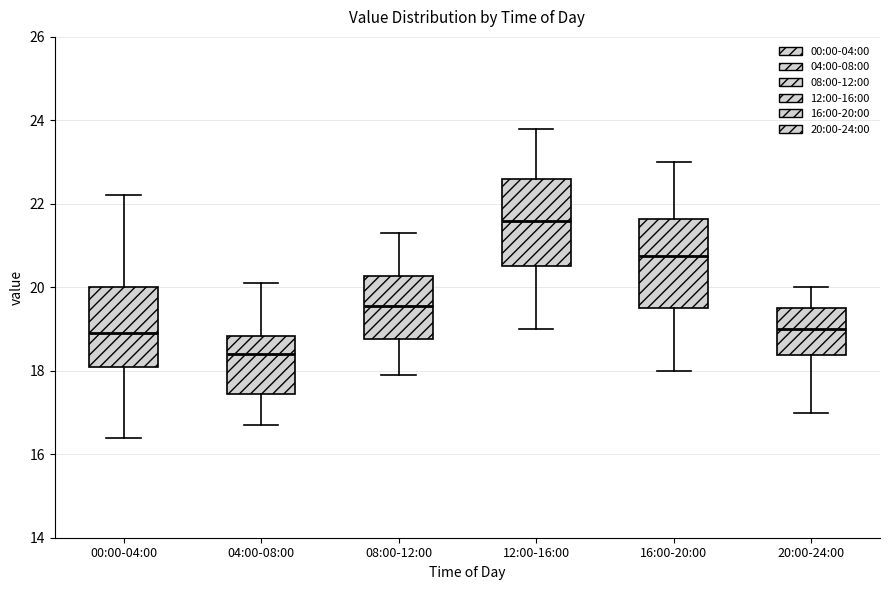

Reading left to right, transcribe this box plot: for each box, give where its median line is, the range the box spans, and where its two whiskers end, as read against the y-axis. The values are not printed on the chart, so give them approximately, as read against the axis.

00:00-04:00: median 19.0, box 18.2 to 20.0, whiskers 16.4 to 22.2
04:00-08:00: median 18.4, box 17.4 to 18.8, whiskers 16.8 to 20.2
08:00-12:00: median 19.6, box 18.8 to 20.2, whiskers 18.0 to 21.4
12:00-16:00: median 21.6, box 20.6 to 22.6, whiskers 19.0 to 23.8
16:00-20:00: median 20.8, box 19.6 to 21.6, whiskers 18.0 to 23.0
20:00-24:00: median 19.0, box 18.4 to 19.6, whiskers 17.0 to 20.0